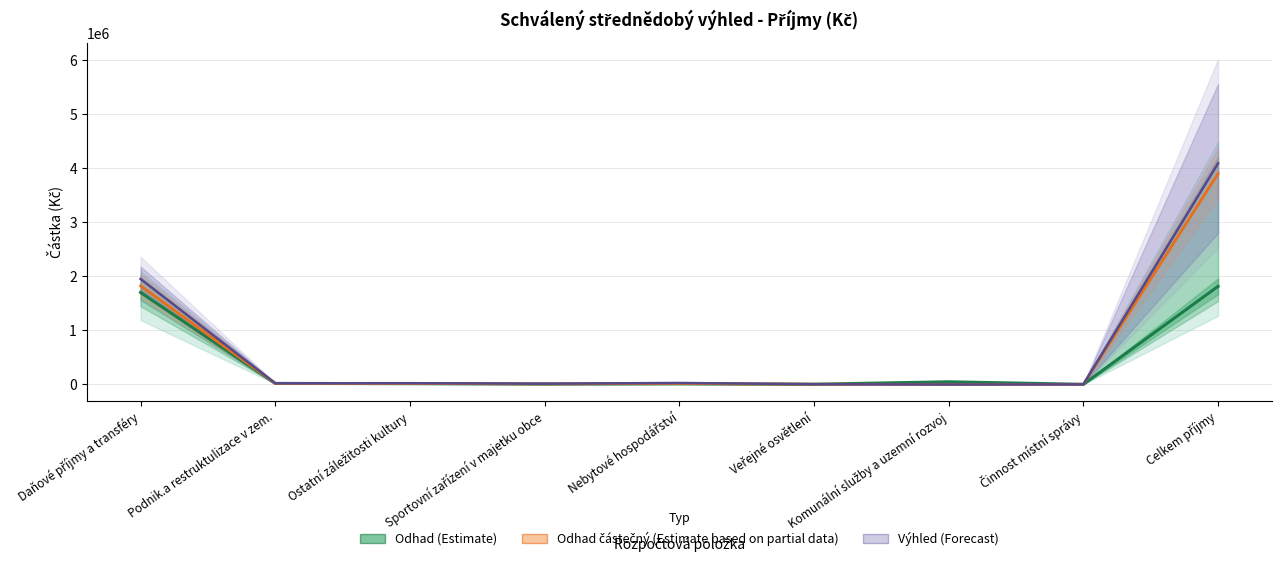

At which category is the sum across all series the highest?

Celkem příjmy